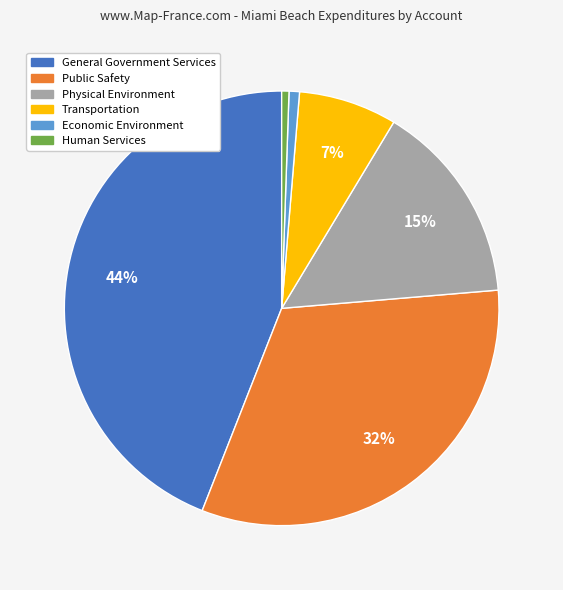

Which has a higher value, General Government Services or Physical Environment?

General Government Services